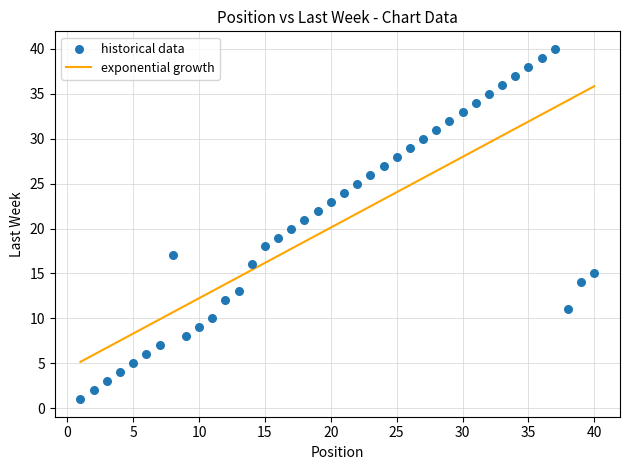

What is the range of X values (max minus min)?

39